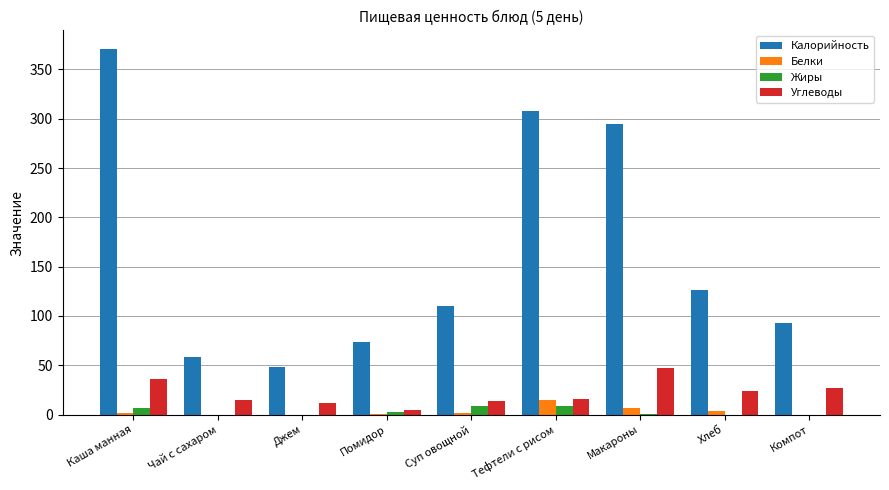

Which series has the largest total across all categories?

Калорийность